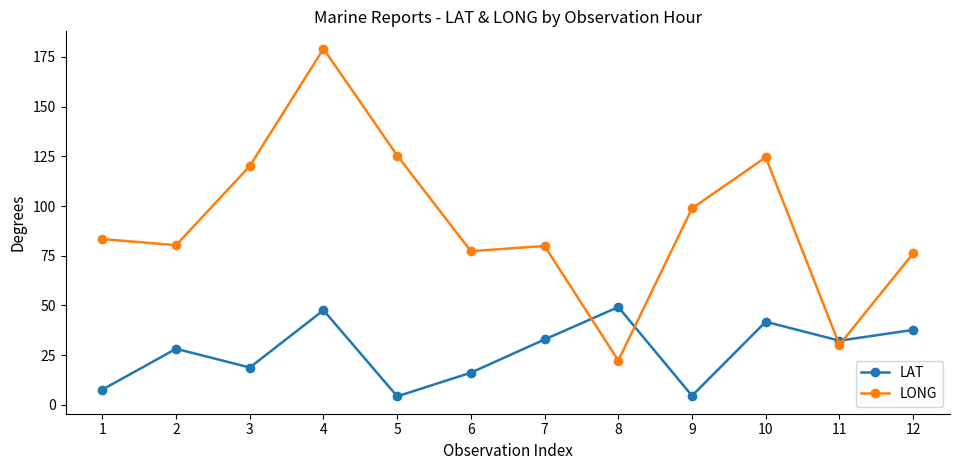

Does the chart have visible grid lines?

No